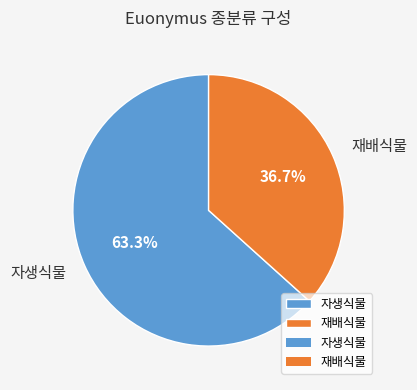

Rank the categories by value from highest to lowest.

자생식물, 재배식물